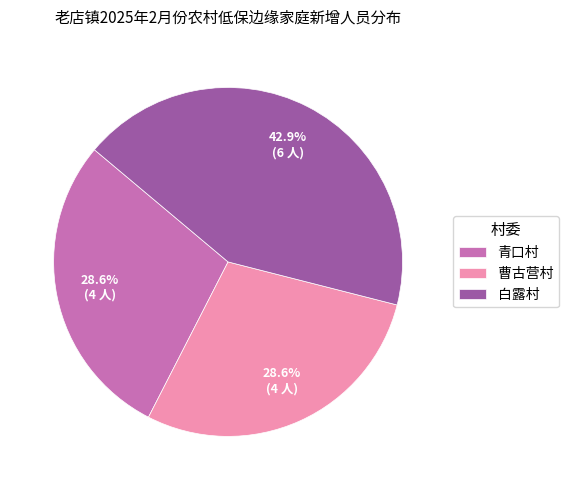

What is the largest slice in the pie chart?

白露村